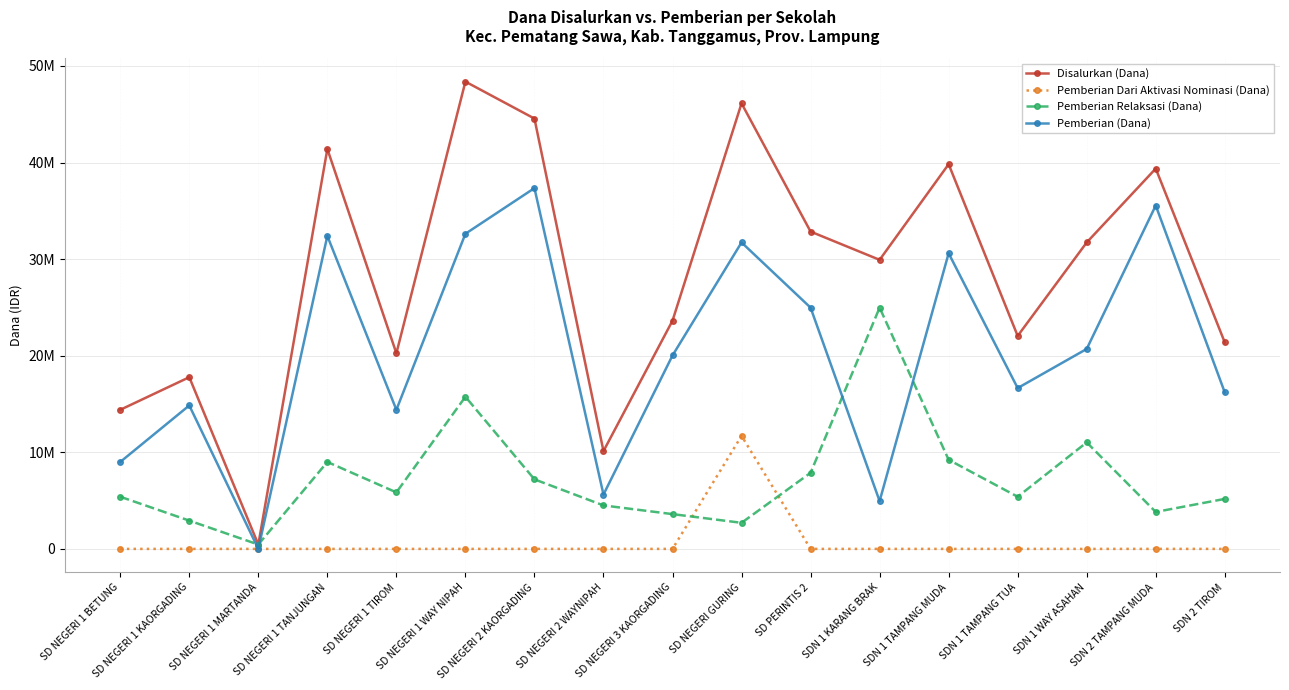

Reading left to right, transcribe all the data shown in this chart.

Disalurkan (Dana): SD NEGERI 1 BETUNG=14400000	SD NEGERI 1 KAORGADING=17775000	SD NEGERI 1 MARTANDA=450000	SD NEGERI 1 TANJUNGAN=41400000	SD NEGERI 1 TIROM=20250000	SD NEGERI 1 WAY NIPAH=48375000	SD NEGERI 2 KAORGADING=44550000	SD NEGERI 2 WAYNIPAH=10125000	SD NEGERI 3 KAORGADING=23625000	SD NEGERI GURING=46125000	SD PERINTIS 2=32850000	SDN 1 KARANG BRAK=29925000	SDN 1 TAMPANG MUDA=39825000	SDN 1 TAMPANG TUA=22050000	SDN 1 WAY ASAHAN=31725000	SDN 2 TAMPANG MUDA=39375000	SDN 2 TIROM=21375000
Pemberian Dari Aktivasi Nominasi (Dana): SD NEGERI 1 BETUNG=0	SD NEGERI 1 KAORGADING=0	SD NEGERI 1 MARTANDA=0	SD NEGERI 1 TANJUNGAN=0	SD NEGERI 1 TIROM=0	SD NEGERI 1 WAY NIPAH=0	SD NEGERI 2 KAORGADING=0	SD NEGERI 2 WAYNIPAH=0	SD NEGERI 3 KAORGADING=0	SD NEGERI GURING=11700000	SD PERINTIS 2=0	SDN 1 KARANG BRAK=0	SDN 1 TAMPANG MUDA=0	SDN 1 TAMPANG TUA=0	SDN 1 WAY ASAHAN=0	SDN 2 TAMPANG MUDA=0	SDN 2 TIROM=0
Pemberian Relaksasi (Dana): SD NEGERI 1 BETUNG=5400000	SD NEGERI 1 KAORGADING=2925000	SD NEGERI 1 MARTANDA=450000	SD NEGERI 1 TANJUNGAN=9000000	SD NEGERI 1 TIROM=5850000	SD NEGERI 1 WAY NIPAH=15750000	SD NEGERI 2 KAORGADING=7200000	SD NEGERI 2 WAYNIPAH=4500000	SD NEGERI 3 KAORGADING=3600000	SD NEGERI GURING=2700000	SD PERINTIS 2=7875000	SDN 1 KARANG BRAK=24975000	SDN 1 TAMPANG MUDA=9225000	SDN 1 TAMPANG TUA=5400000	SDN 1 WAY ASAHAN=11025000	SDN 2 TAMPANG MUDA=3825000	SDN 2 TIROM=5175000
Pemberian (Dana): SD NEGERI 1 BETUNG=9000000	SD NEGERI 1 KAORGADING=14850000	SD NEGERI 1 MARTANDA=0	SD NEGERI 1 TANJUNGAN=32400000	SD NEGERI 1 TIROM=14400000	SD NEGERI 1 WAY NIPAH=32625000	SD NEGERI 2 KAORGADING=37350000	SD NEGERI 2 WAYNIPAH=5625000	SD NEGERI 3 KAORGADING=20025000	SD NEGERI GURING=31725000	SD PERINTIS 2=24975000	SDN 1 KARANG BRAK=4950000	SDN 1 TAMPANG MUDA=30600000	SDN 1 TAMPANG TUA=16650000	SDN 1 WAY ASAHAN=20700000	SDN 2 TAMPANG MUDA=35550000	SDN 2 TIROM=16200000